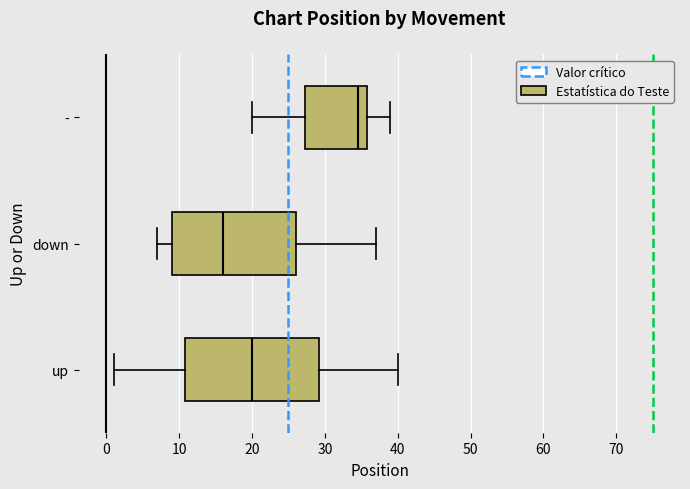

Reading bottom to top, transcribe this box plot: for each box, give where its median line is, the range the box spans, and where its two whiskers end, as read against the x-axis. The values are not printed on the chart, so give them approximately, as read against the axis.

up: median 20, box 11 to 29, whiskers 1 to 40
down: median 16, box 9 to 26, whiskers 7 to 37
-: median 35, box 27 to 36, whiskers 20 to 39